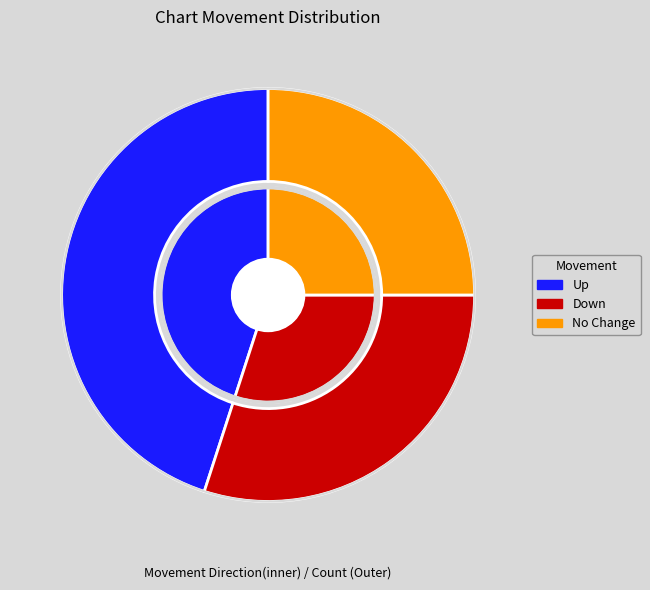

What is the change in value from up to -?

-20